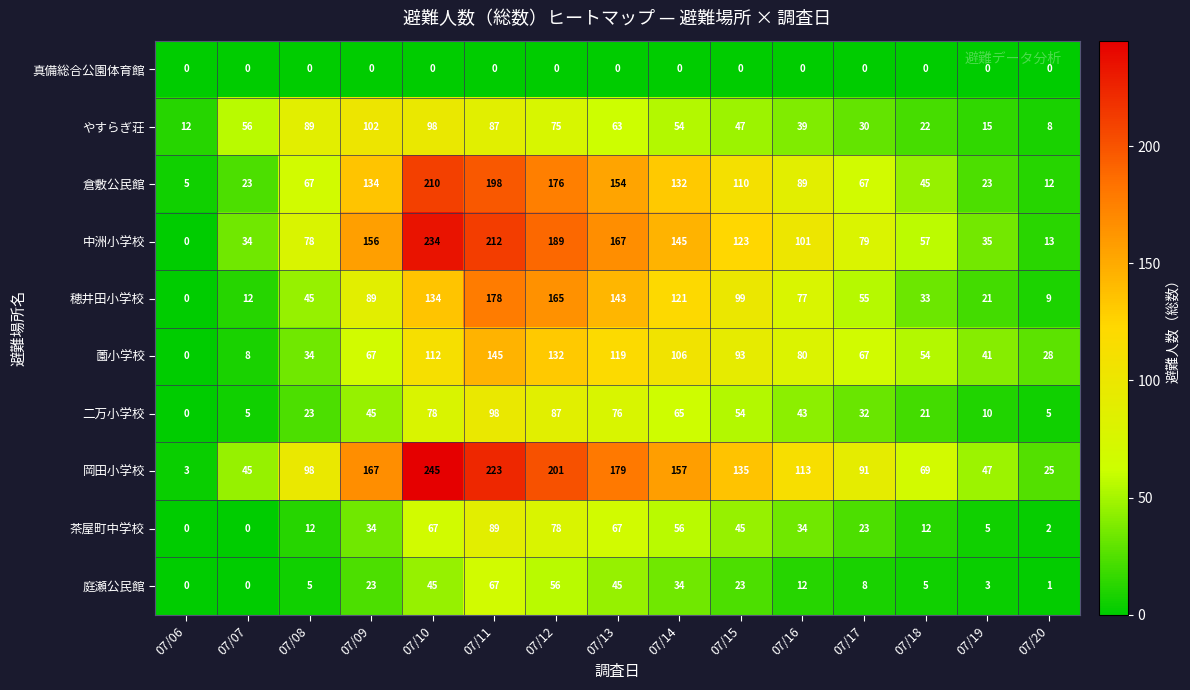

Rank the series by their maximum value, from lowest to highest.

真備総合公園体育館, 庭瀬公民館, 茶屋町中学校, 二万小学校, やすらぎ荘, 薗小学校, 穂井田小学校, 倉敷公民館, 中洲小学校, 岡田小学校